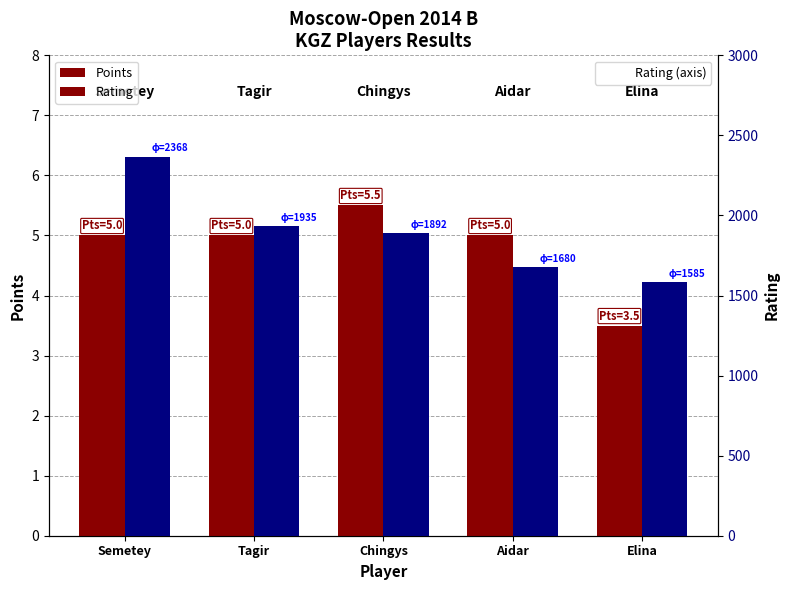

Where is Rating nearest to the value 1976?

Tagir